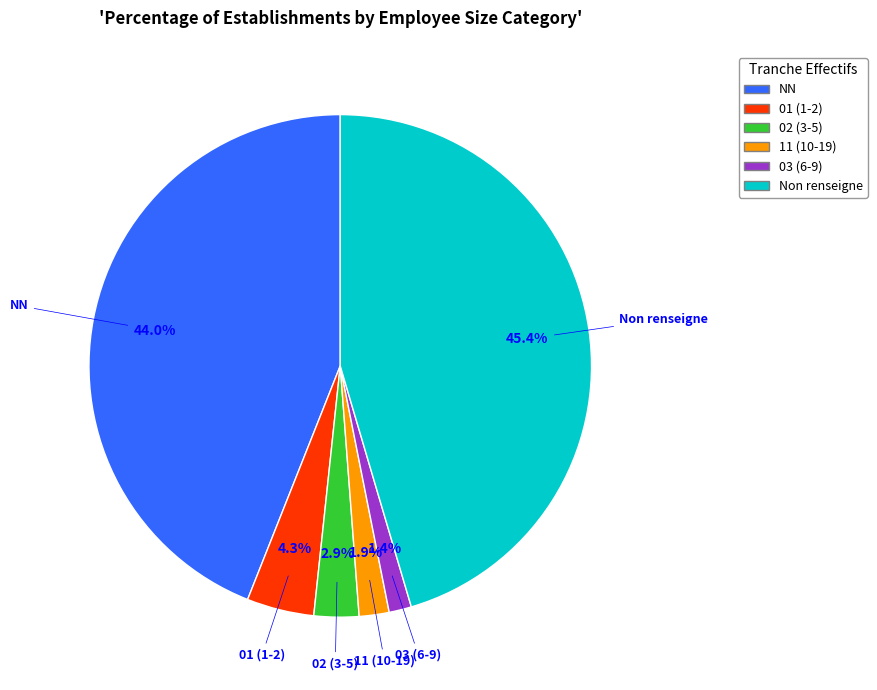

What portion of the pie excludes 03 (6-9)?

98.6%